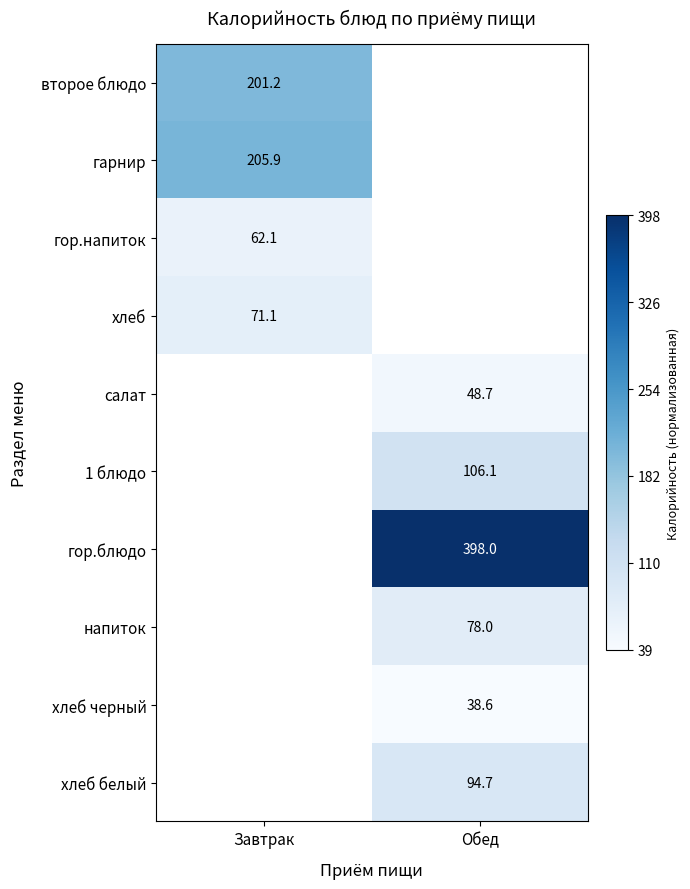

At which label does хлеб reach its peak?

Завтрак